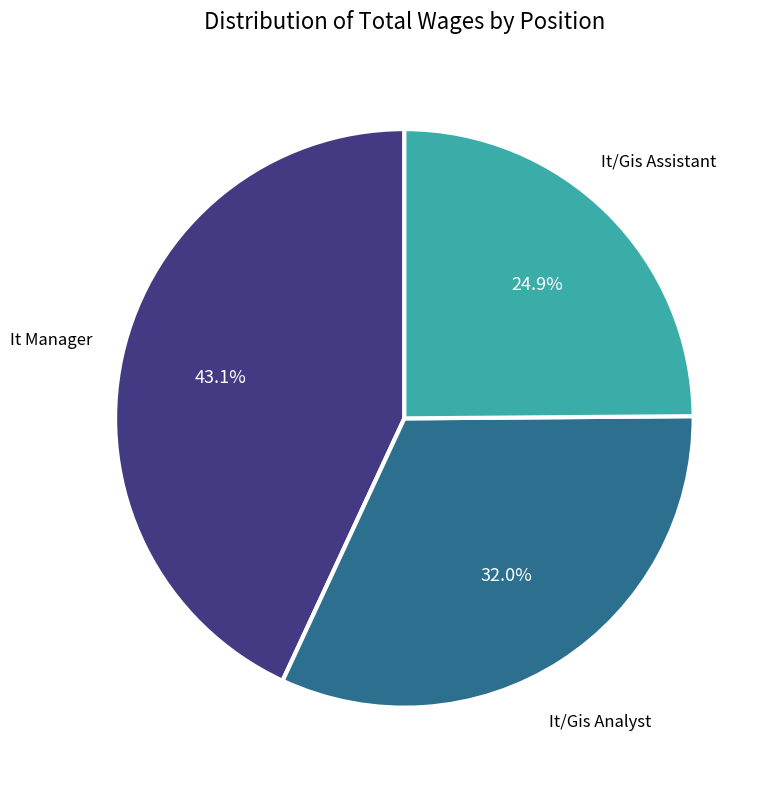

Rank the categories by value from lowest to highest.

It/Gis Assistant, It/Gis Analyst, It Manager